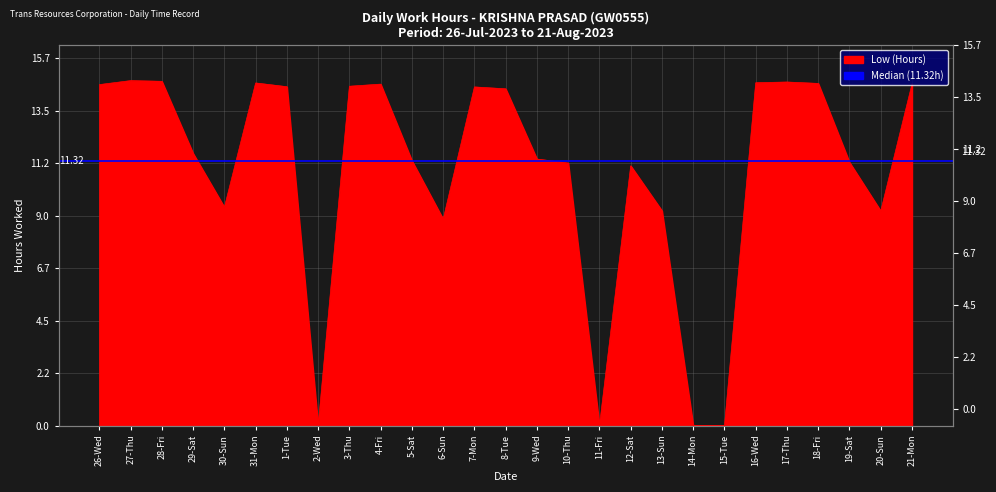

At which category does the data reach its first local valley?

30-Sun